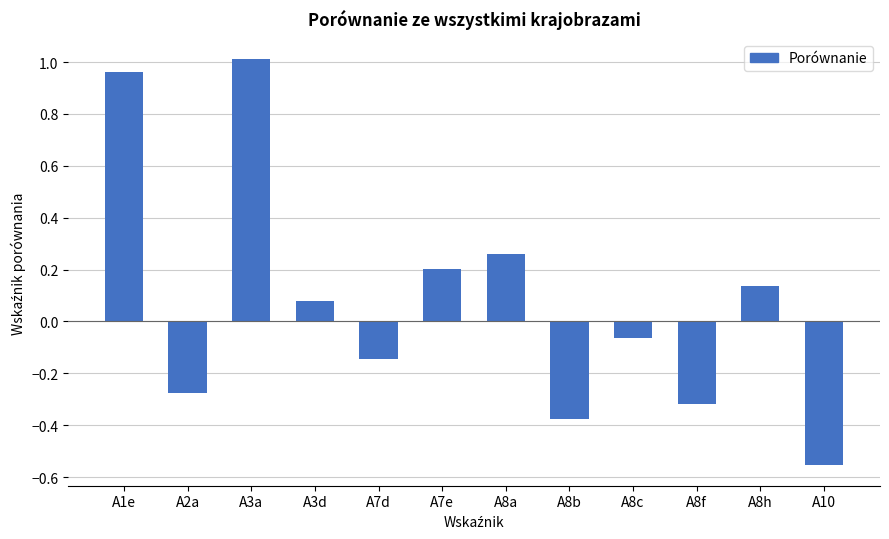

How many data points does each series have?

12